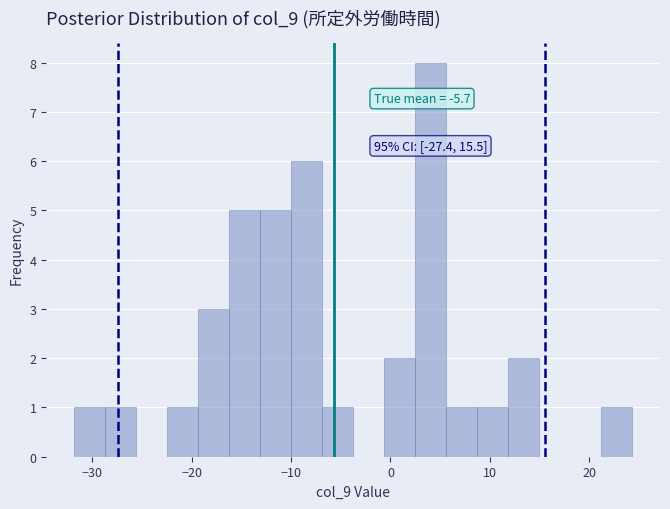

Around what value on the x-axis is the tallest bar? Give the approximate position of its centre, as read against the axis.

4